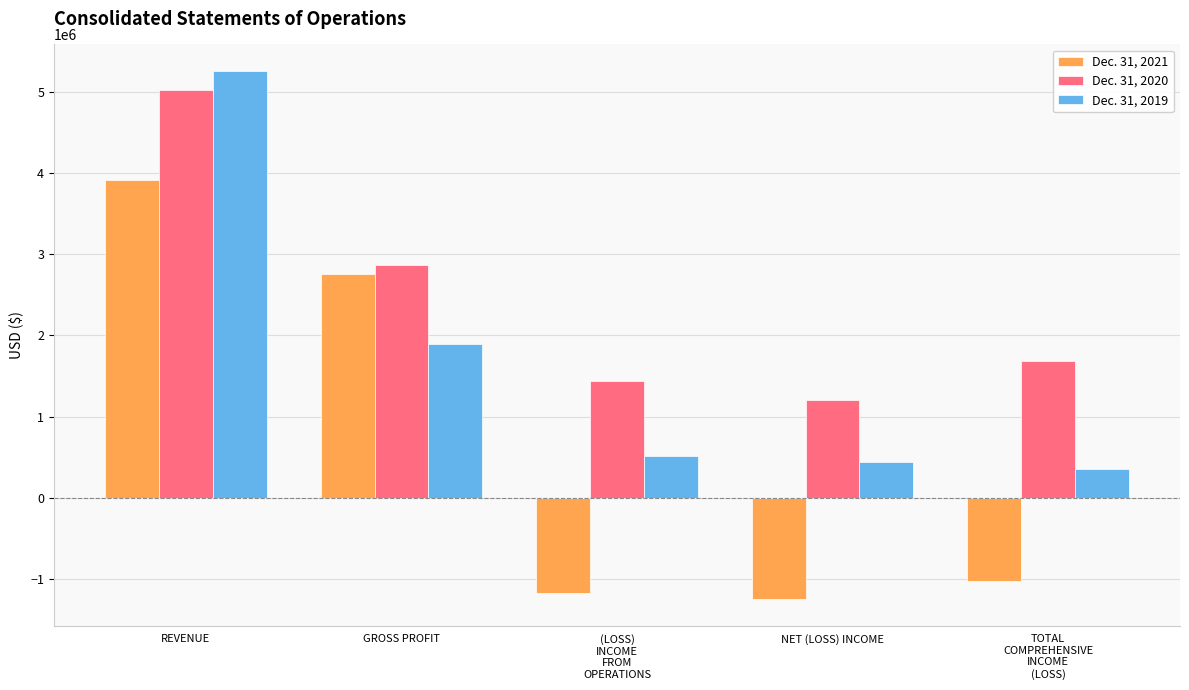

What is the sum of the Dec. 31, 2021 values at GROSS PROFIT and (LOSS)
INCOME
FROM
OPERATIONS?

1589708